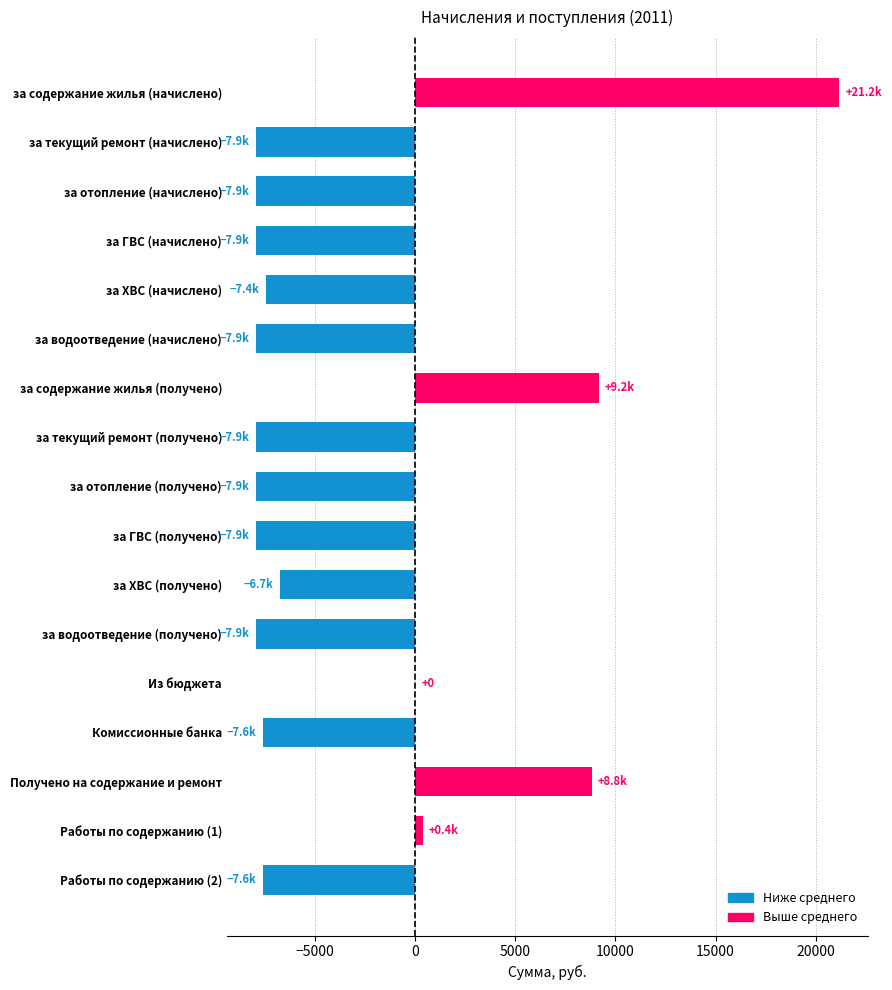

True or false: the data shows -7921.8 at за ГВС (получено).

True